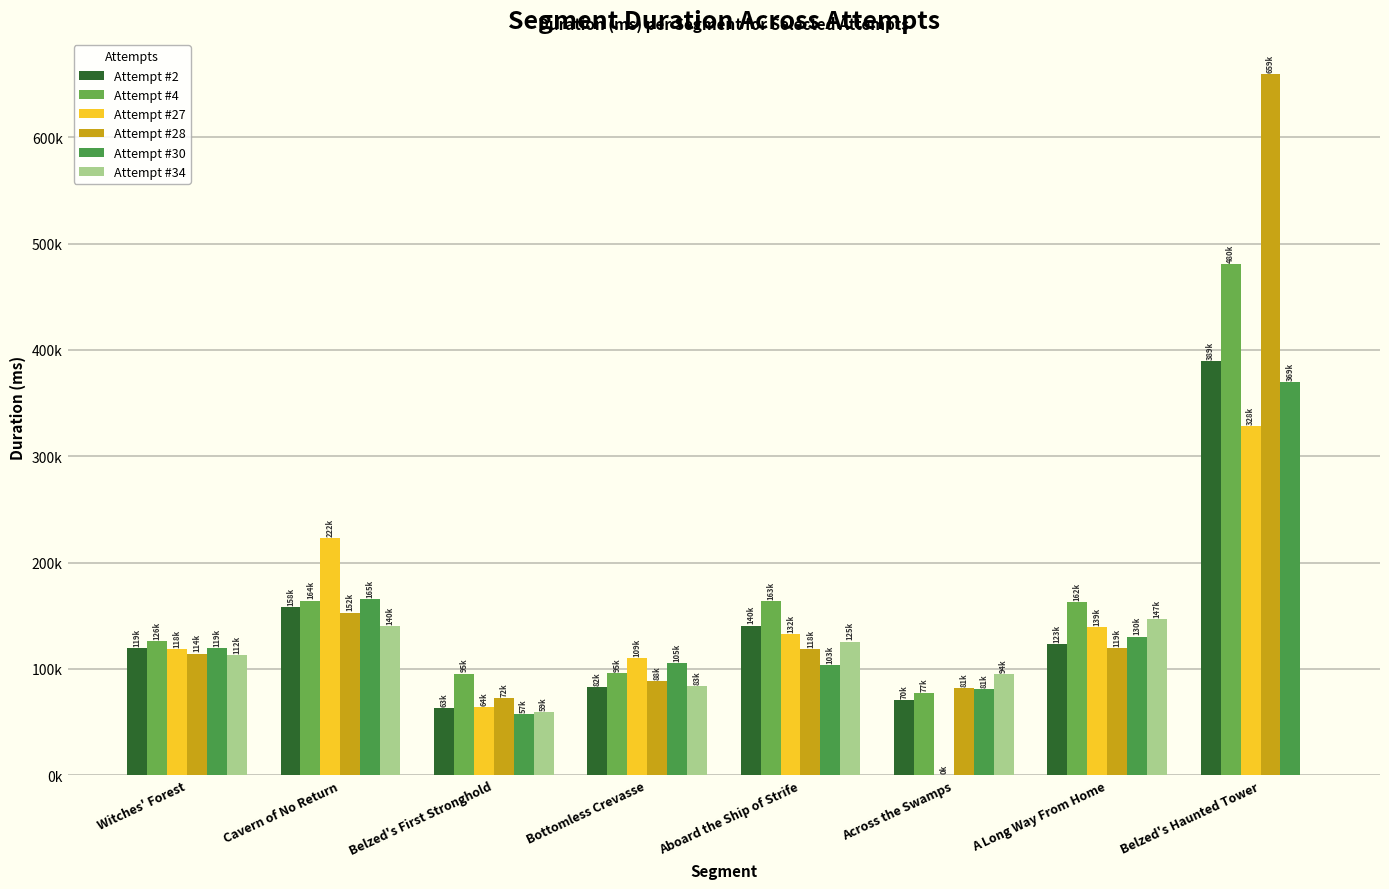

At which label does Attempt #28 first exceed 118482?

Cavern of No Return